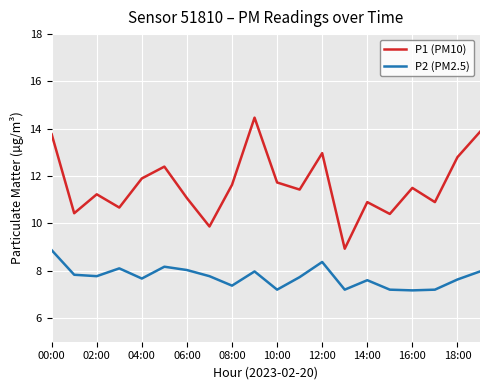

What is the maximum value for P1 (PM10)?

14.5